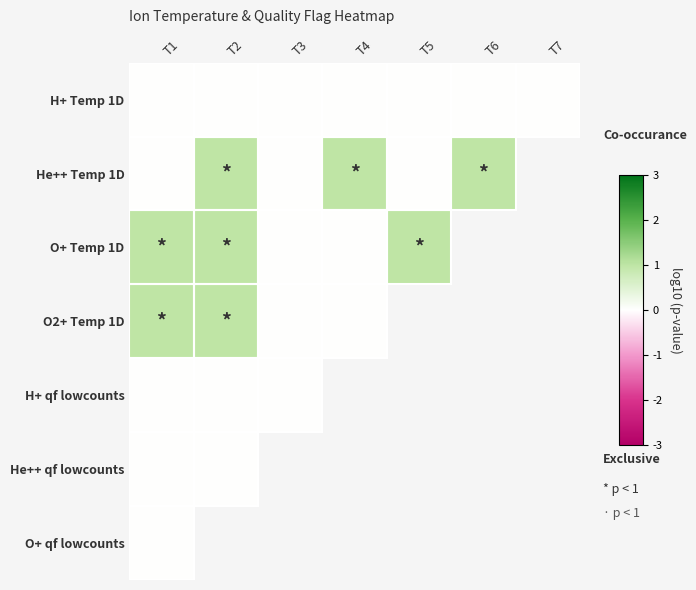

What is the highest value of the He++ Temp 1D series?

1.0